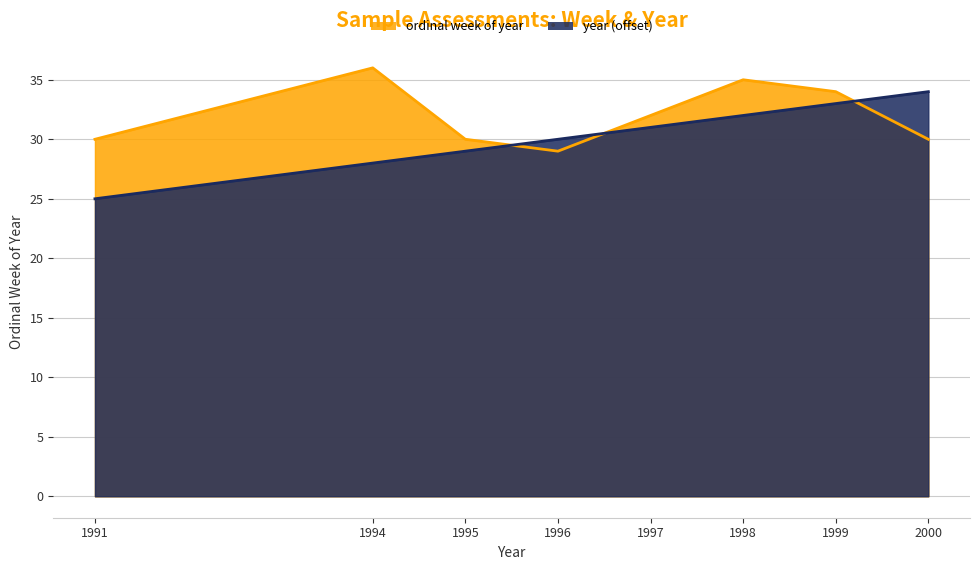

The value of year at 2000 is 34. True or false?

True